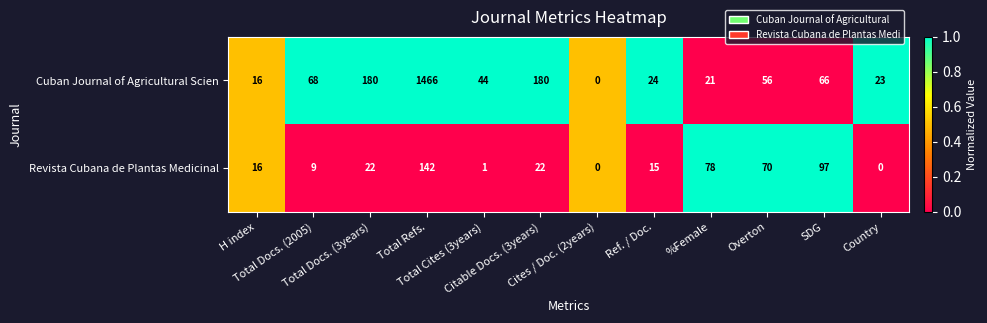

Rank the series by their maximum value, from lowest to highest.

Revista Cubana de Plantas Medicinal, Cuban Journal of Agricultural Scien